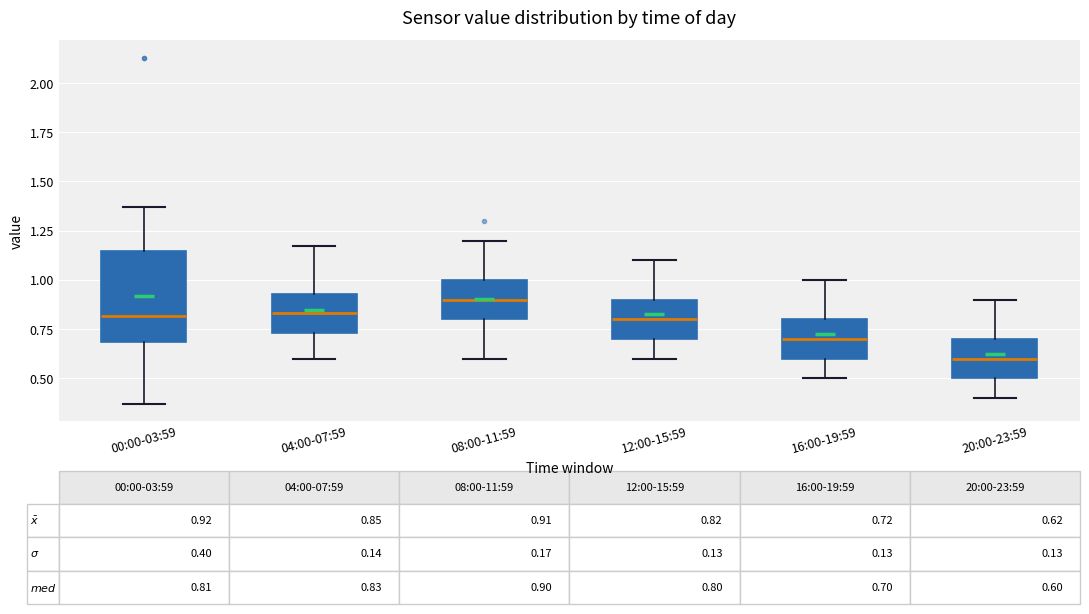

Comparing the boxes themselves (not the whiskers), which one is the tallest?

00:00-03:59